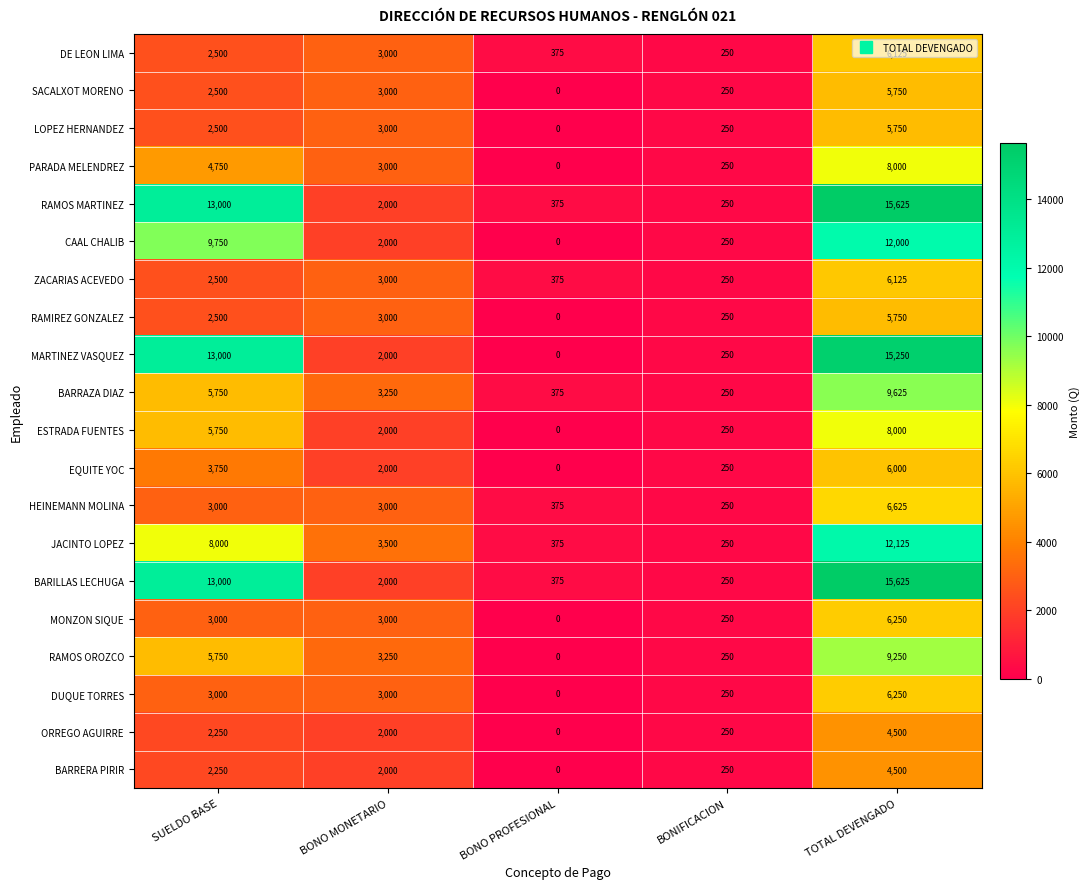

List the labels in order of RAMOS OROZCO value, smallest first.

BONO PROFESIONAL, BONIFICACION, BONO MONETARIO, SUELDO BASE, TOTAL DEVENGADO